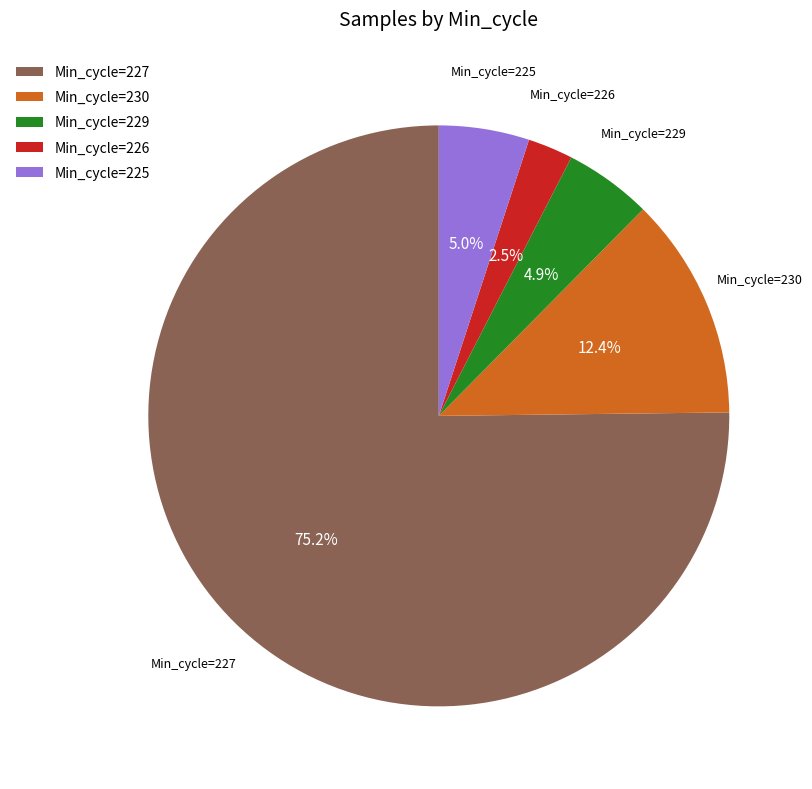

Is the sum of Min_cycle=229 and Min_cycle=230 greater than half?

No